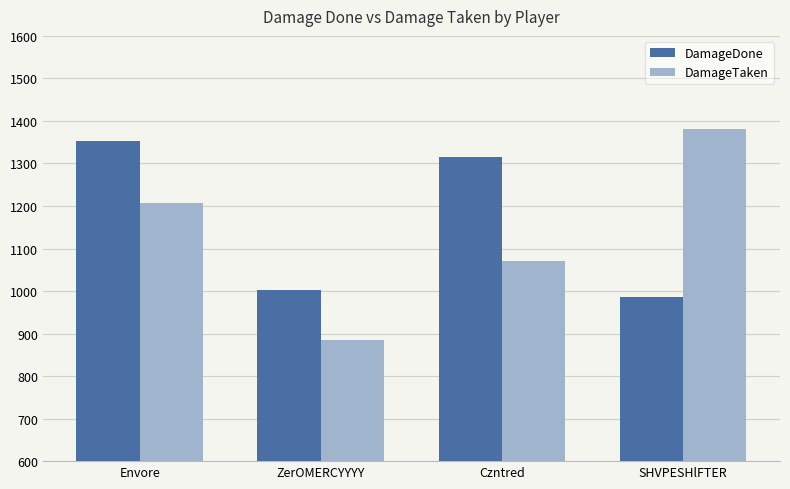

Which series changed the most between Envore and ZerOMERCYYYY?

DamageDone